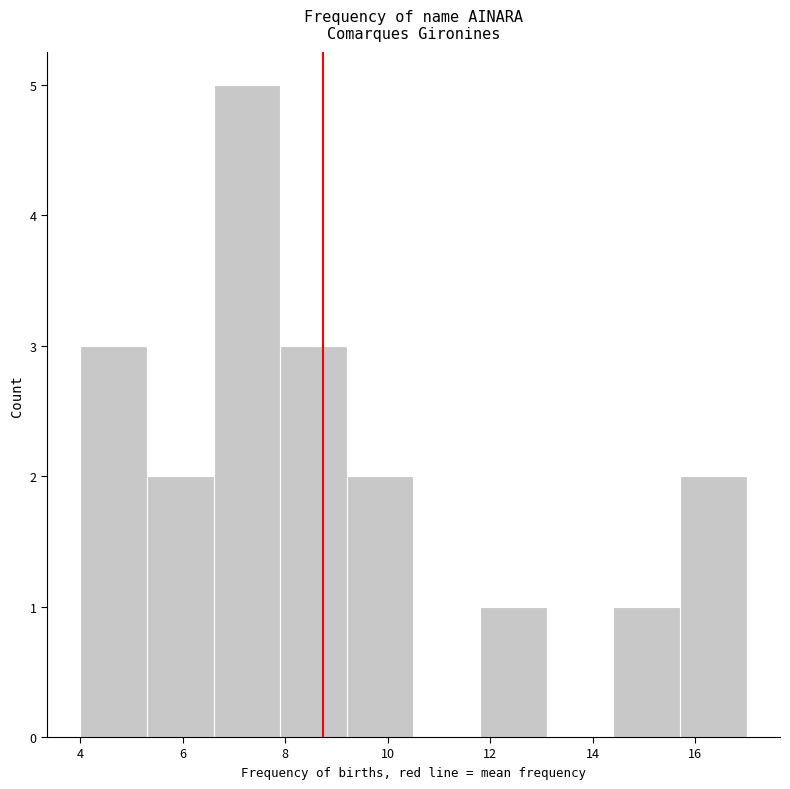

Reading left to right, list every bar in this chart as the range it spans on the x-axis followed by its height. Neither the bar edges nor the heights are printed on the chart, so give them approximately, as read against the axes.

4.0 to 5.3: 3
5.3 to 6.6: 2
6.6 to 7.9: 5
7.9 to 9.2: 3
9.2 to 10.5: 2
10.5 to 11.8: 0
11.8 to 13.1: 1
13.1 to 14.4: 0
14.4 to 15.7: 1
15.7 to 17.0: 2